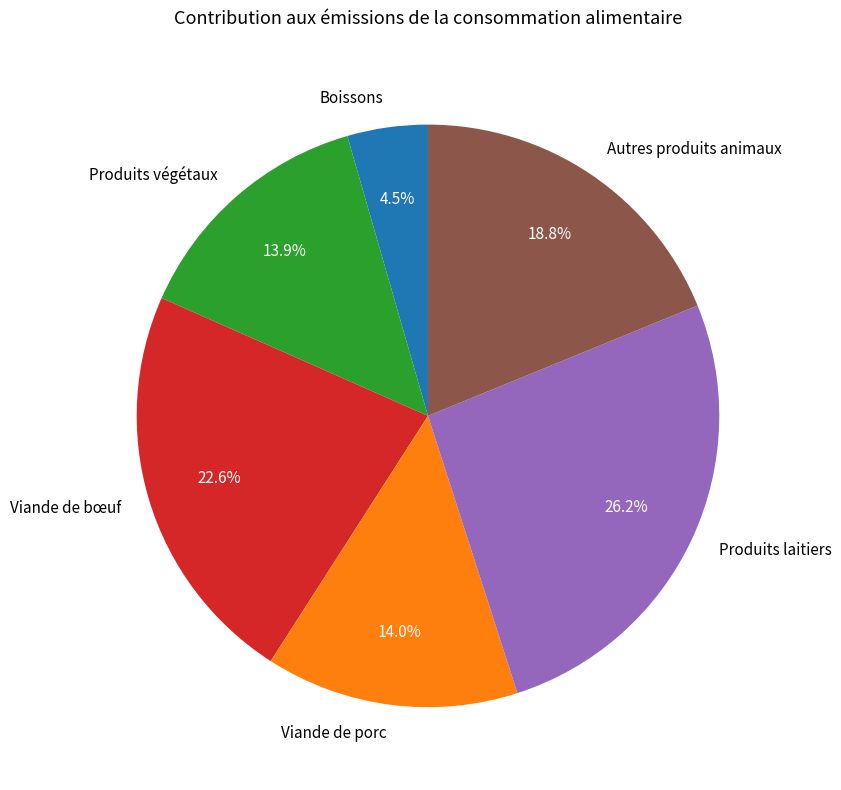

To the nearest percent, what portion does Viande de porc represent?

14%